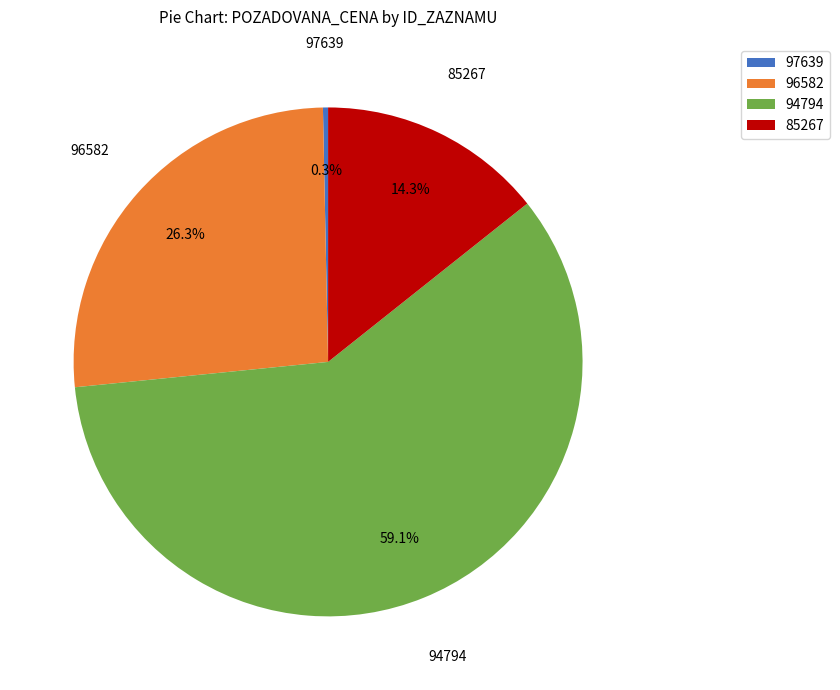

What is the ratio of the value at 96582 to the value at 85267?

1.8